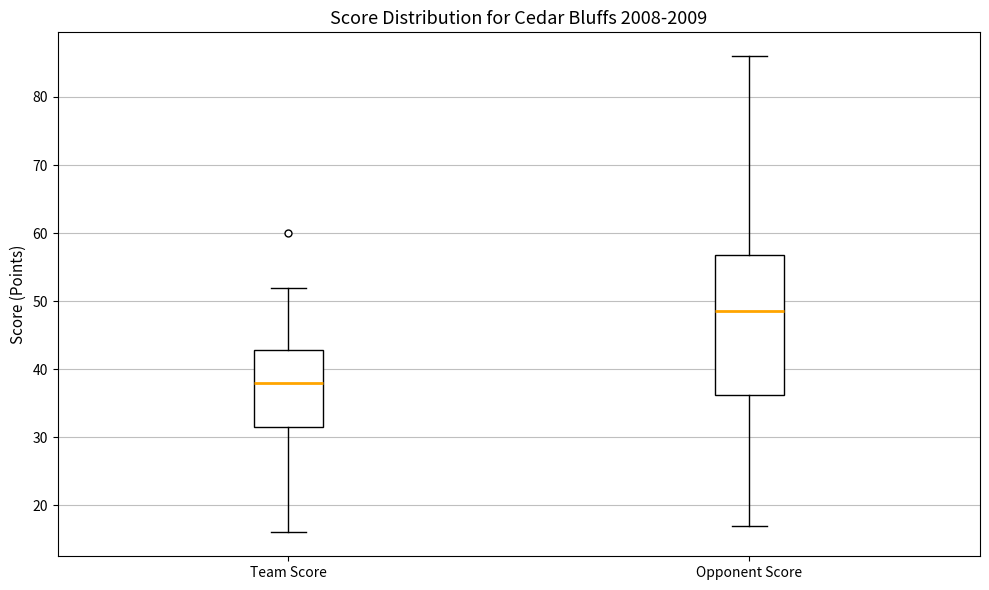

Where does the upper whisker of the box for Team Score end on the y-axis? The values are not printed on the chart, so give them approximately, as read against the axis.

52